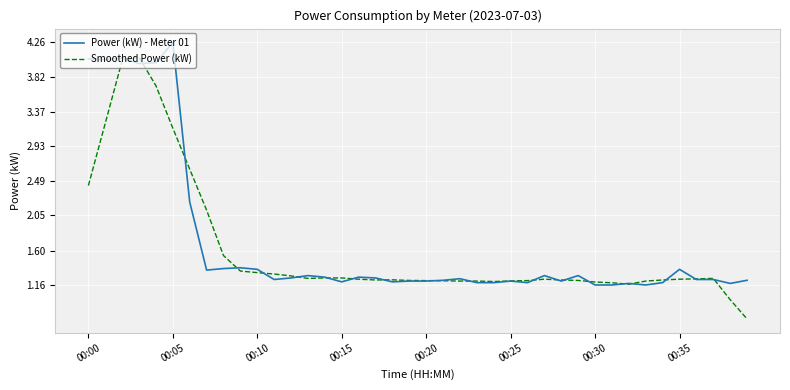

List the series in order of their peak value, lowest first.

Smoothed Power (kW), Power (kW) - Meter 01